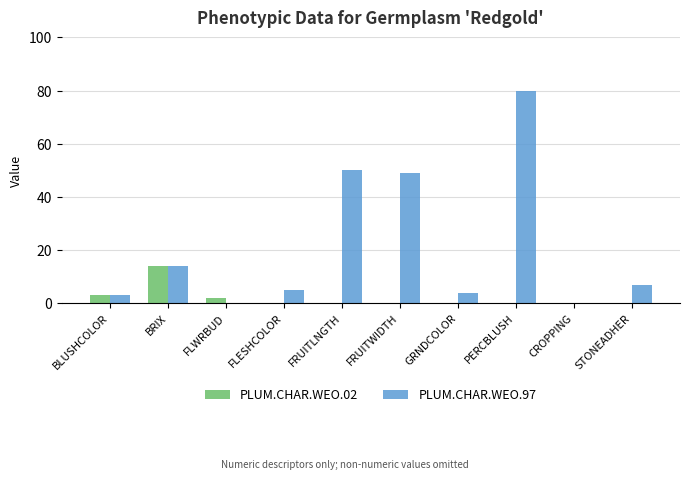

Count the number of data series in this chart.

2